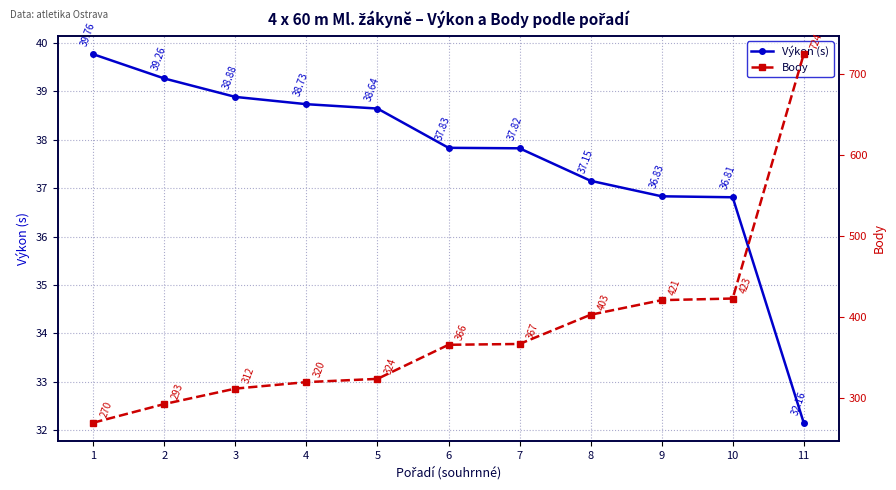

True or false: Výkon (s) and Body cross at least once.

False